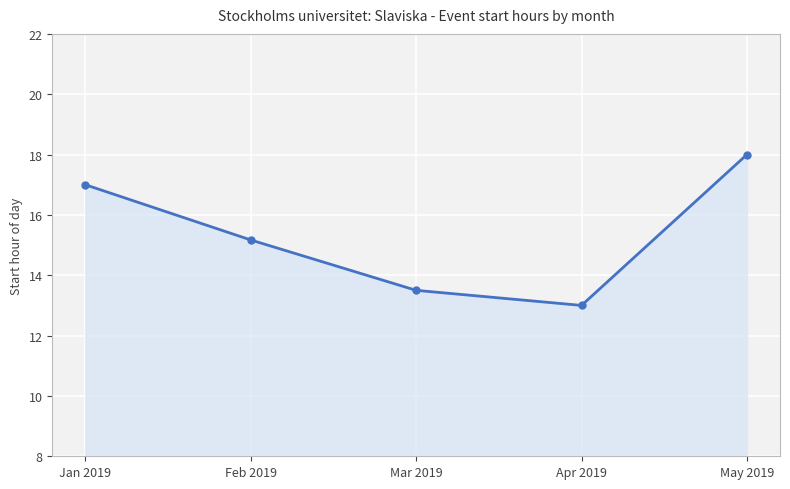

Rank the categories by value from lowest to highest.

Apr 2019, Mar 2019, Feb 2019, Jan 2019, May 2019